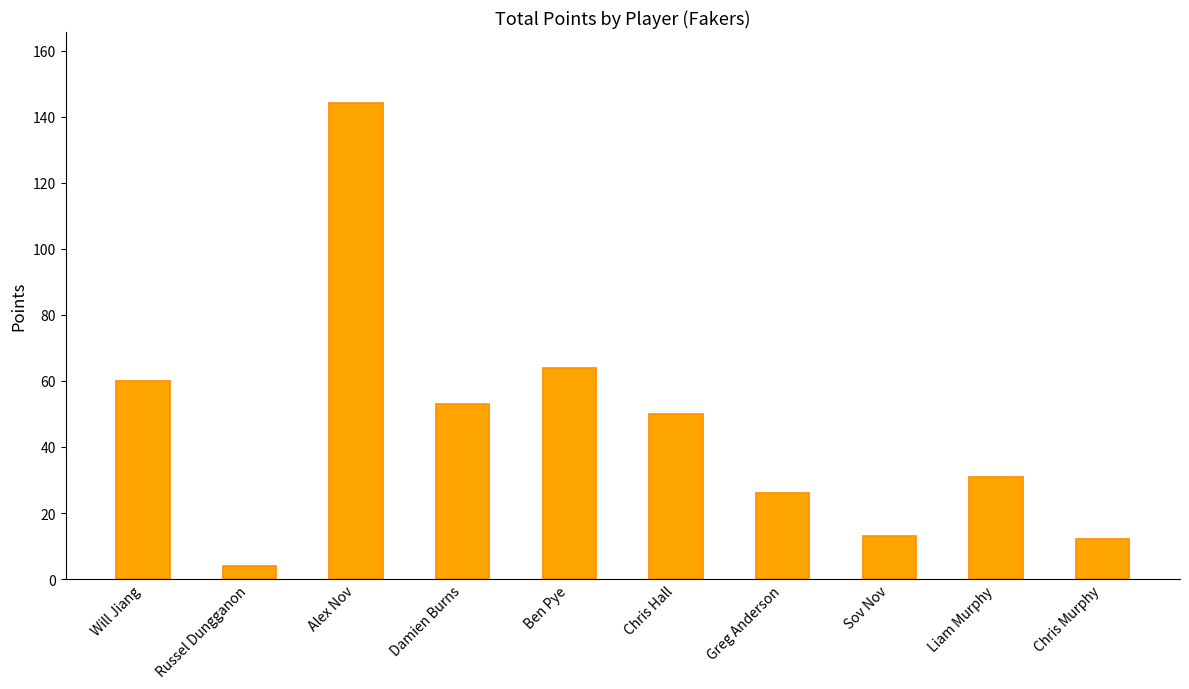

What is the sum of the values at Greg Anderson and Liam Murphy?

57